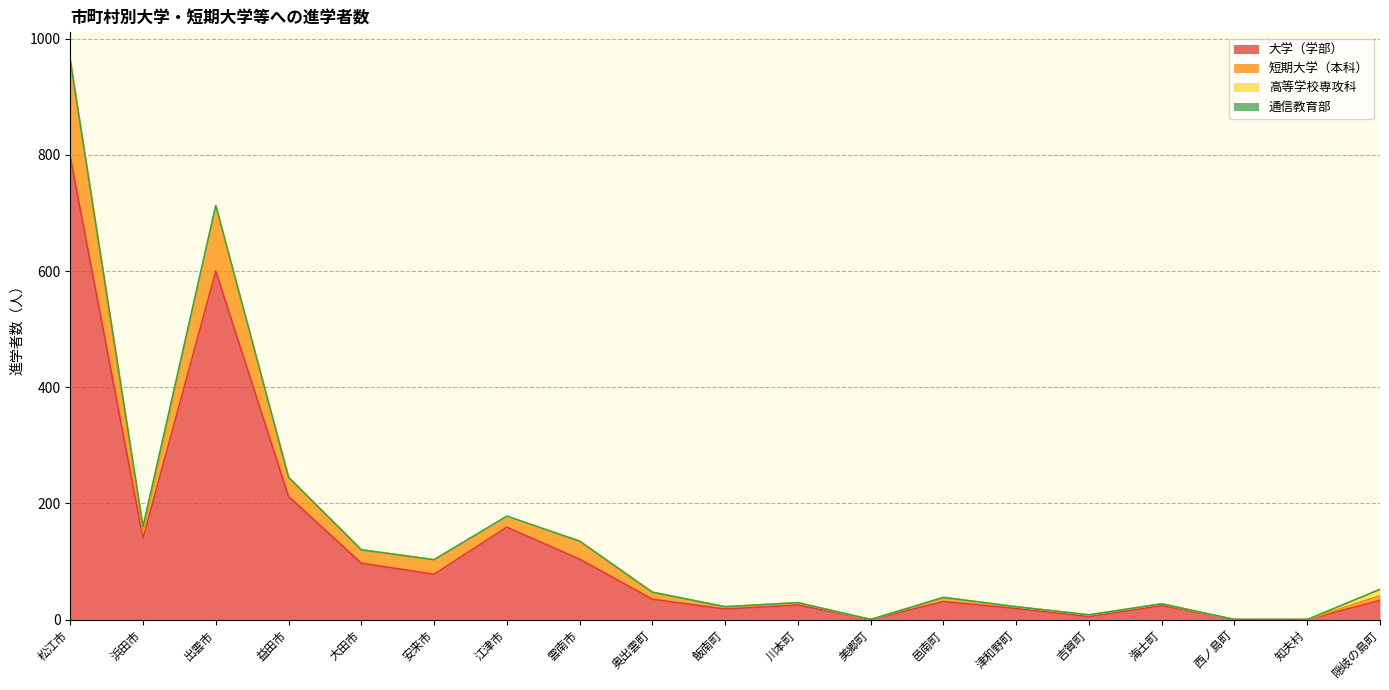

The value of 大学（学部） at 出雲市 is 979. True or false?

False